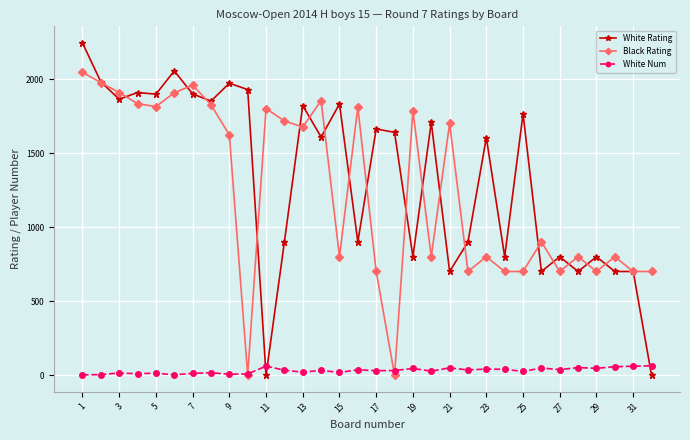

What is the value of the White Rating point at the 1st from the left?

2244